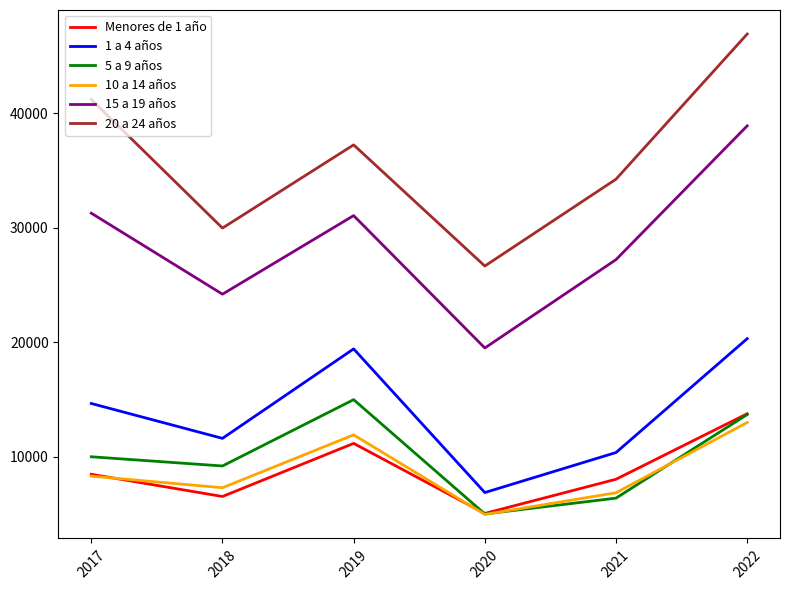

At which category is the sum across all series the highest?

2022